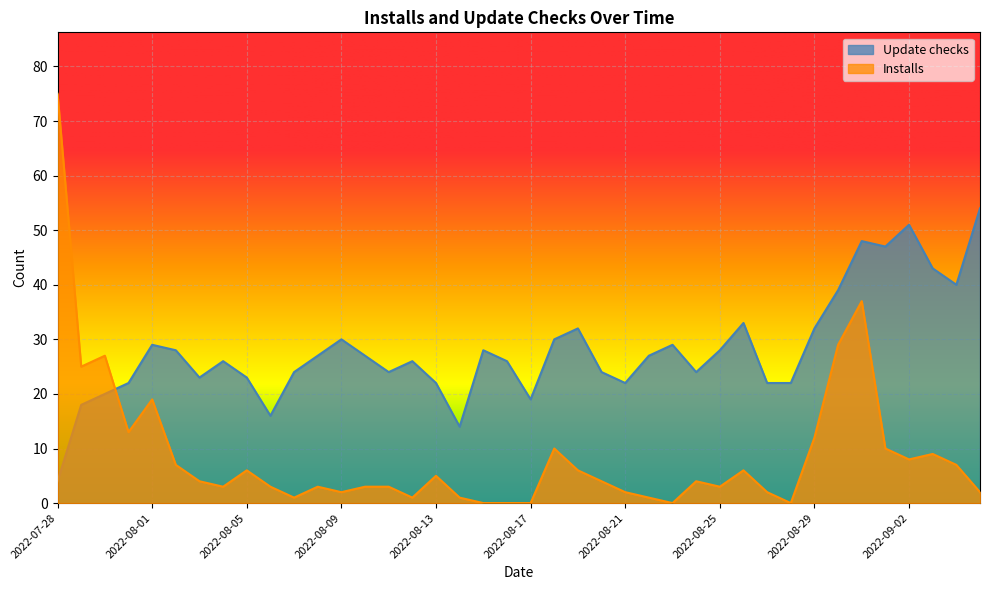

True or false: Update checks has a value of 71 at 2022-09-05.

False